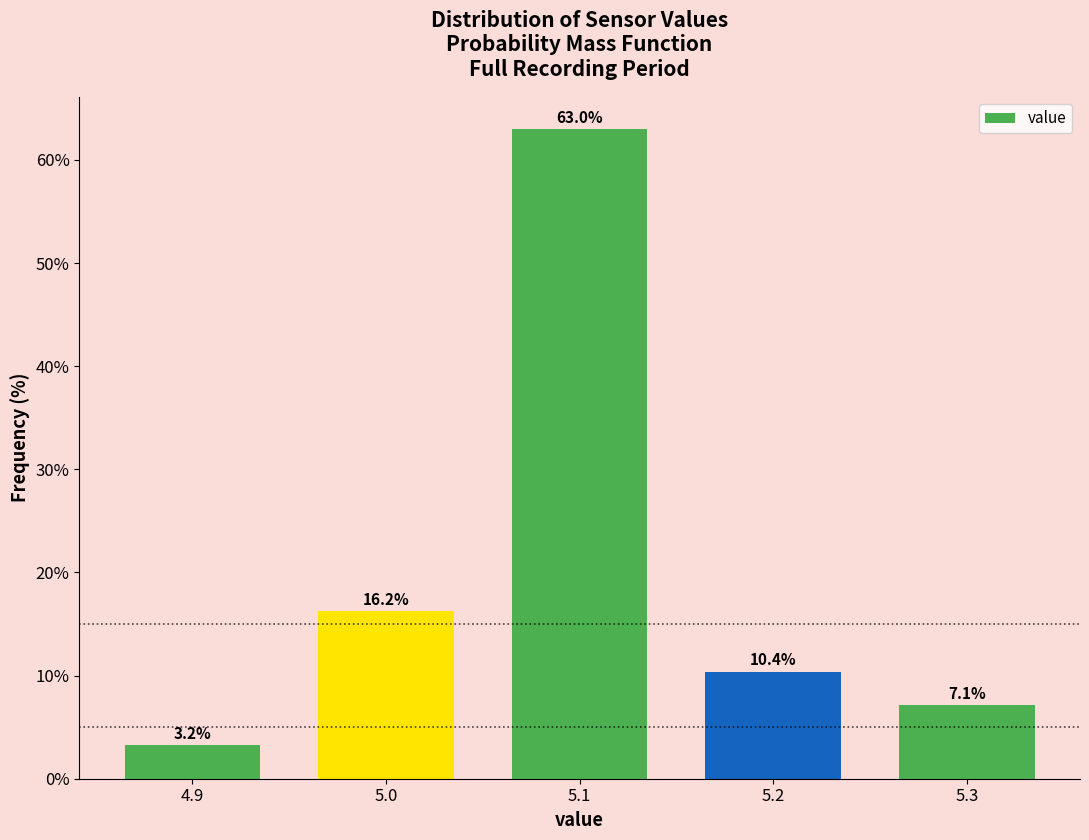

Reading left to right, transcribe all the data shown in this chart.

3.2	16.2	63.0	10.4	7.1